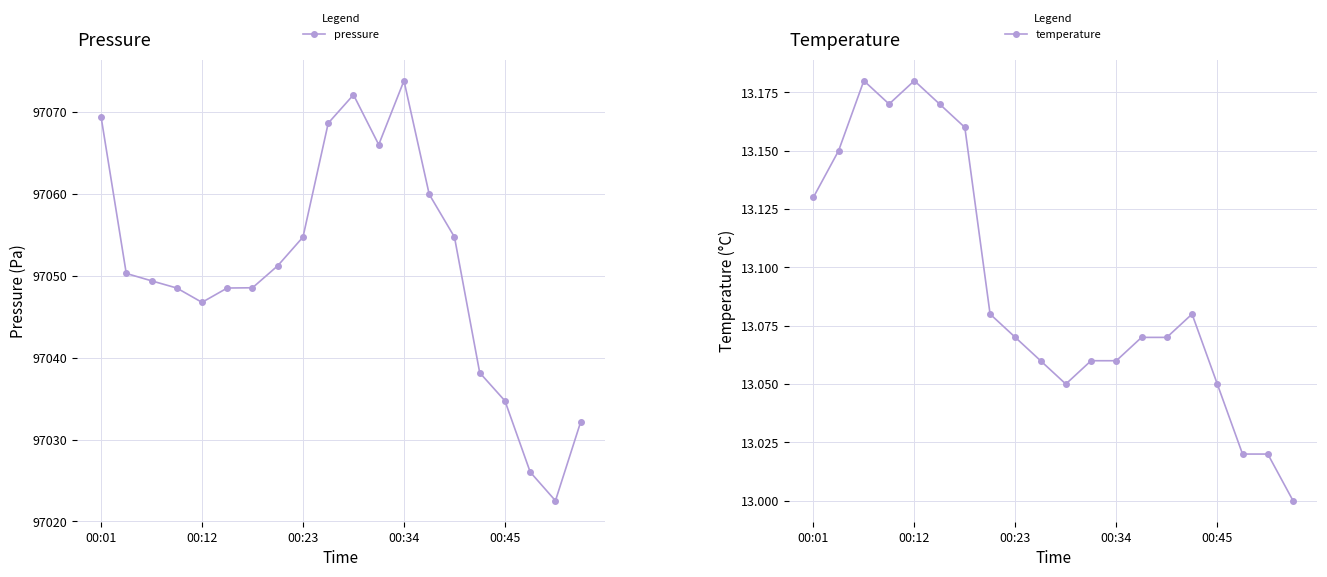

How many values in the temperature series exceed 13?

19